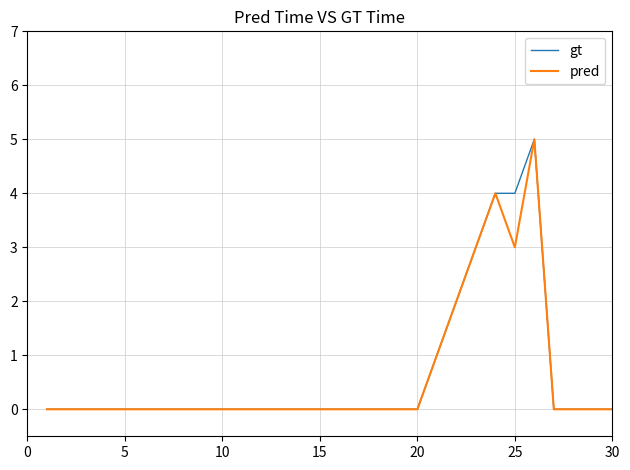

What is the value of the gt point at the 23rd from the left?

3